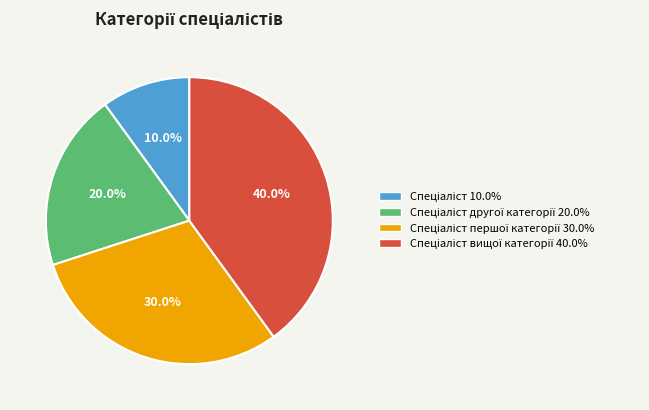

To the nearest percent, what is the average slice percentage?

25%